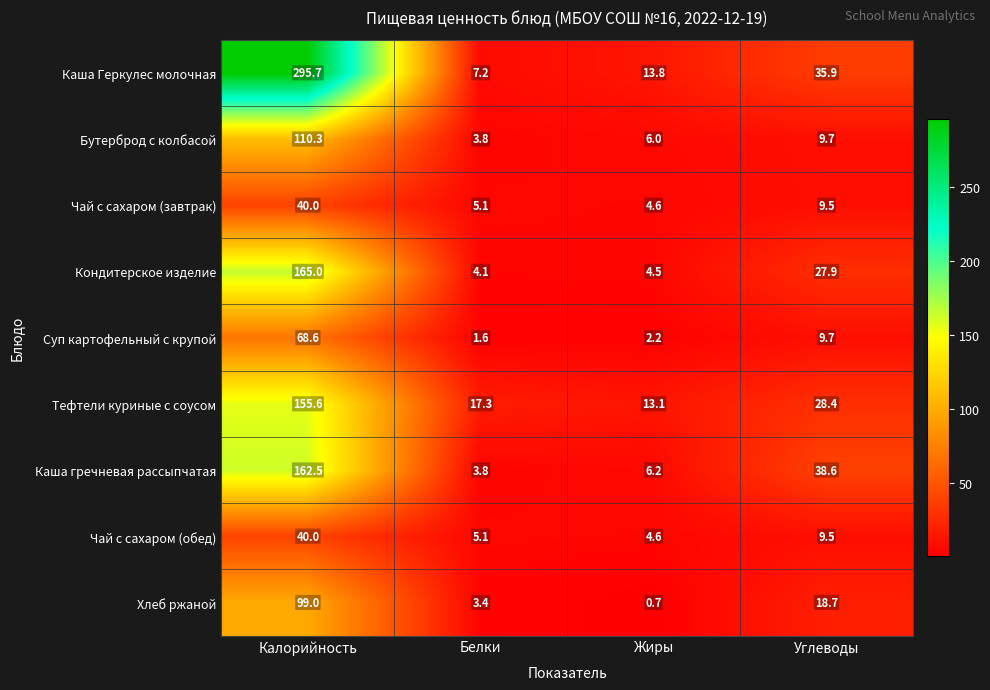

At which label does Тефтели куриные с соусом first exceed 28?

Калорийность